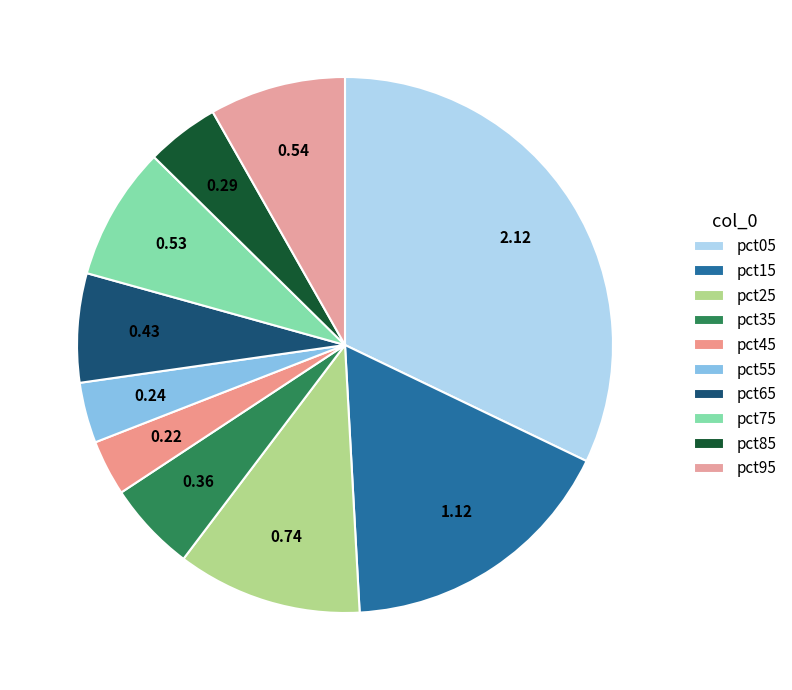

Which has a higher value, pct75 or pct45?

pct75